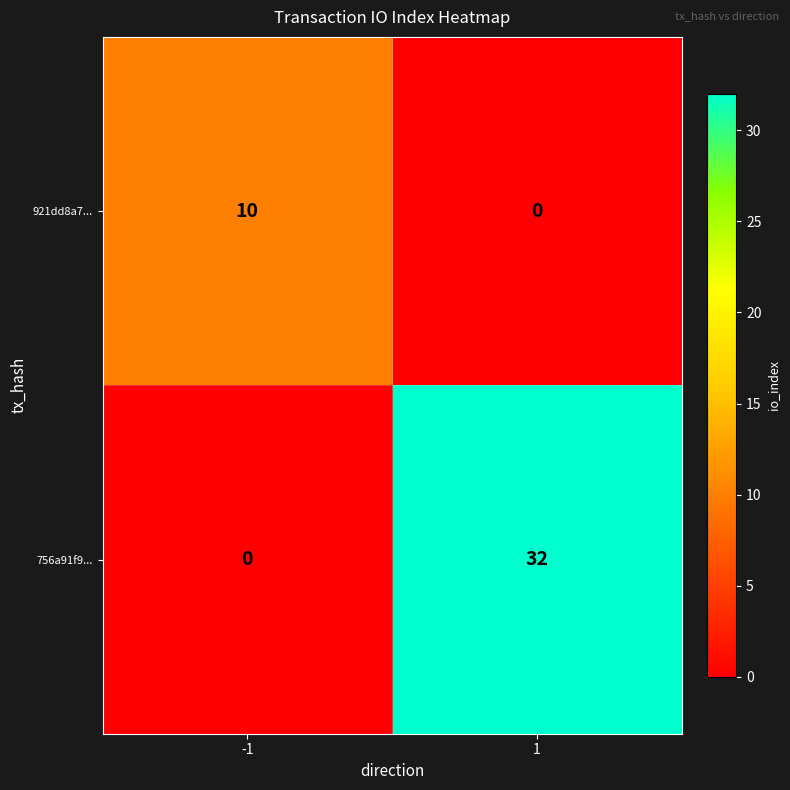

What is the maximum value for 756a91f9...?

32